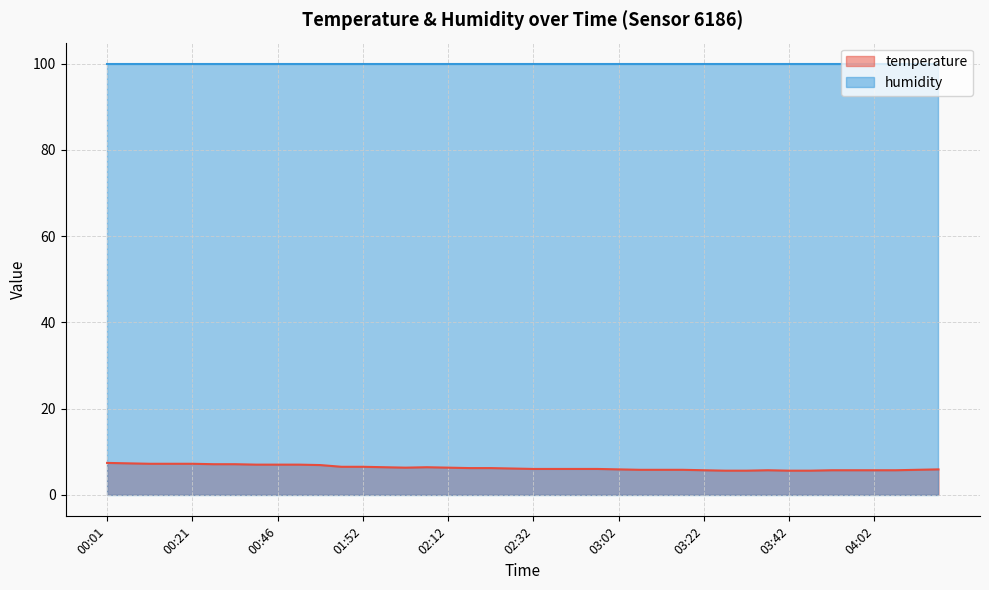

True or false: the data has more than 0 interior local peaks.

True